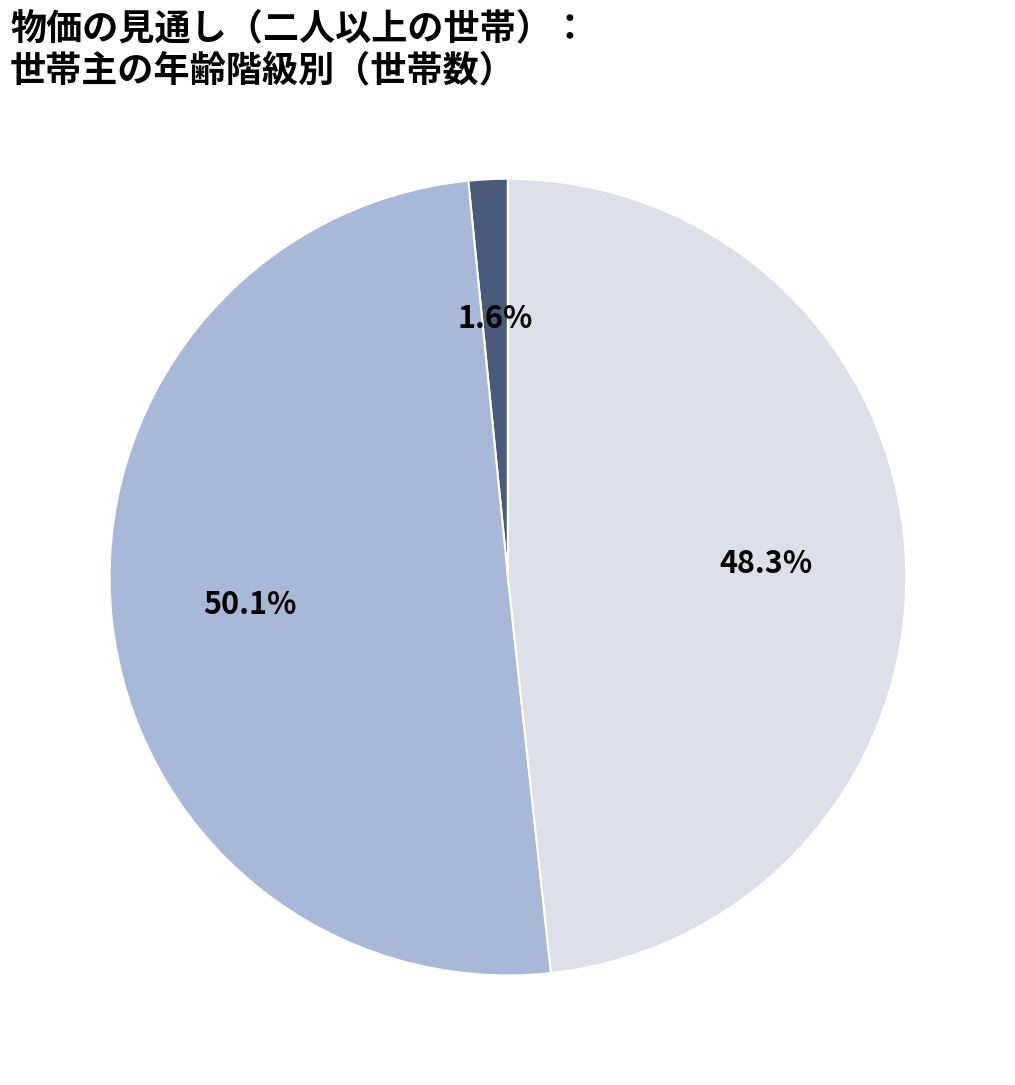

Which slice is the smallest?

29歳以下